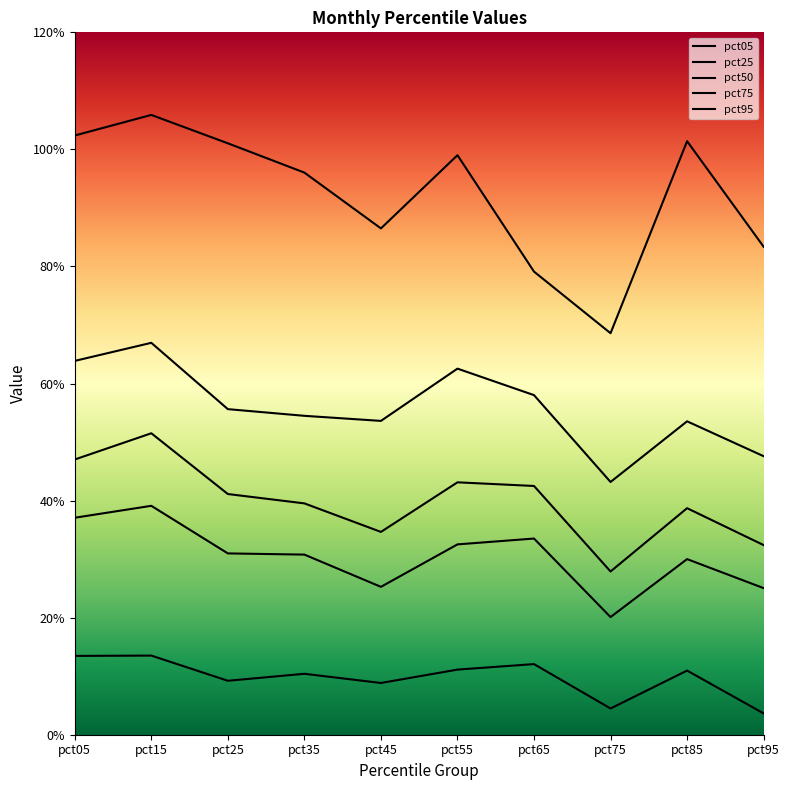

What is the average value of the pct95 series?

0.9